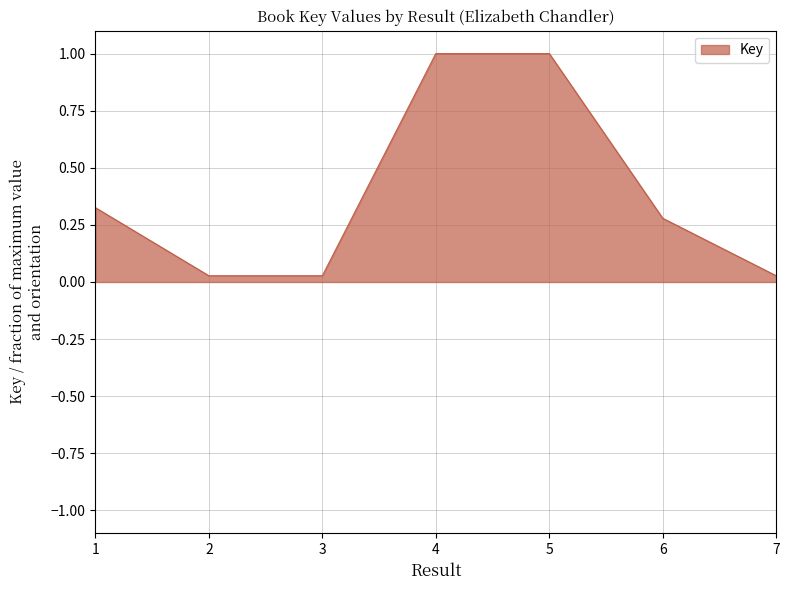

What is the average value?

0.4